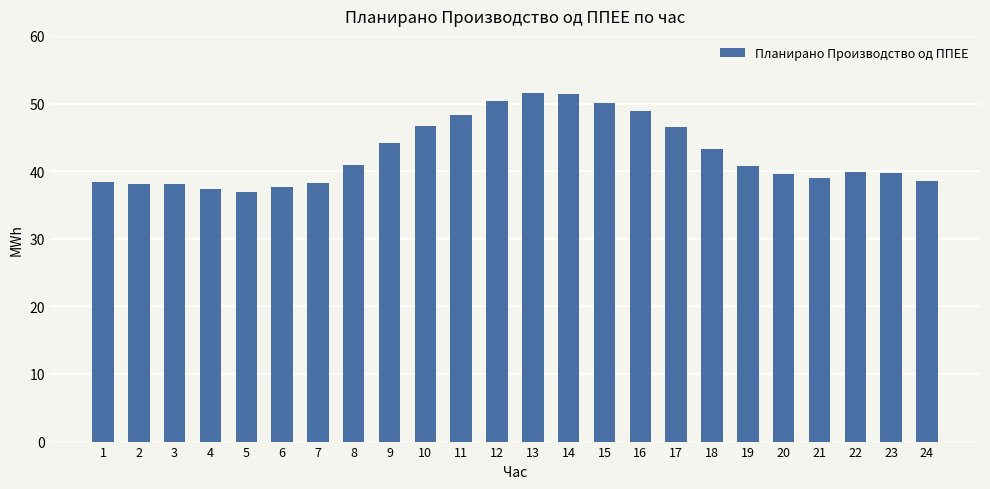

Is it true that the value at 21 is 64.5?

False